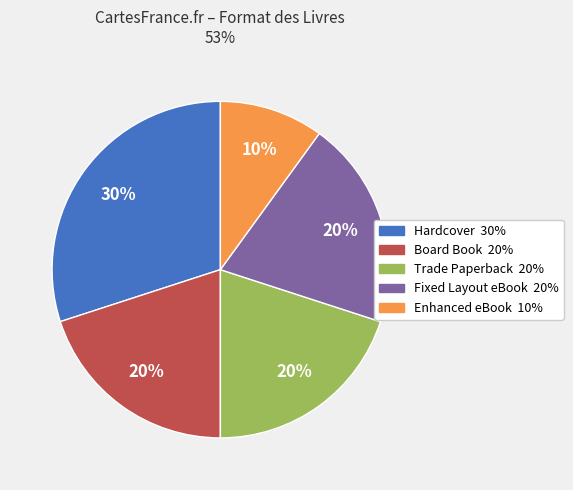

To the nearest percent, what is the average slice percentage?

20%